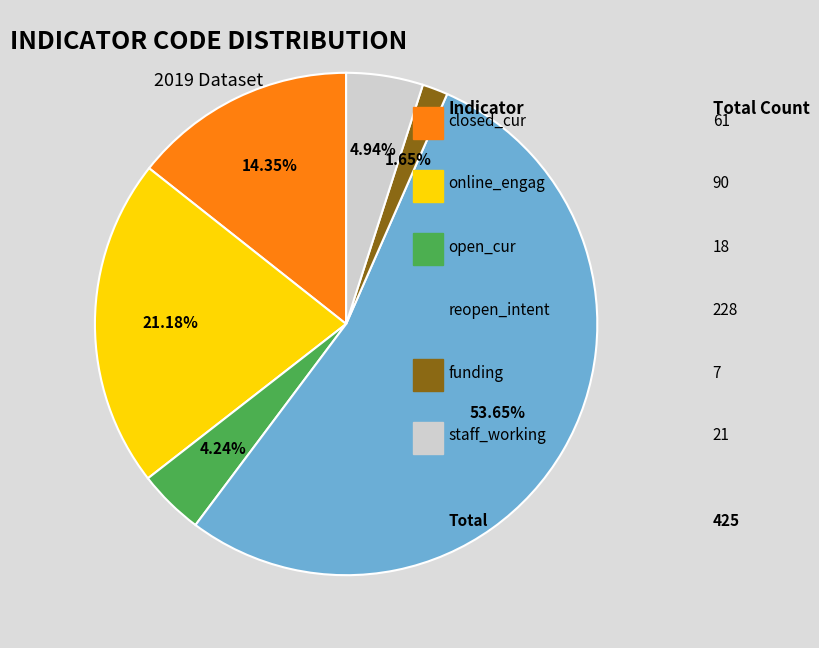

Does any single category account for the majority?

Yes